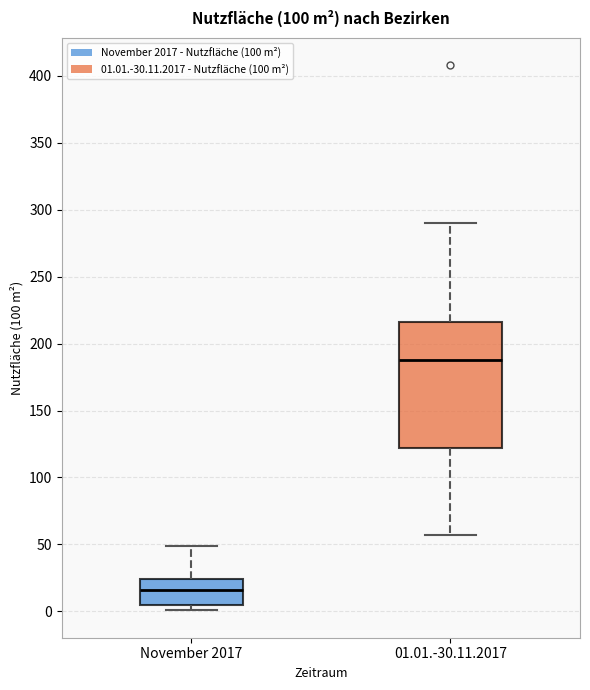

Comparing the boxes themselves (not the whiskers), which one is the tallest?

01.01.-30.11.2017